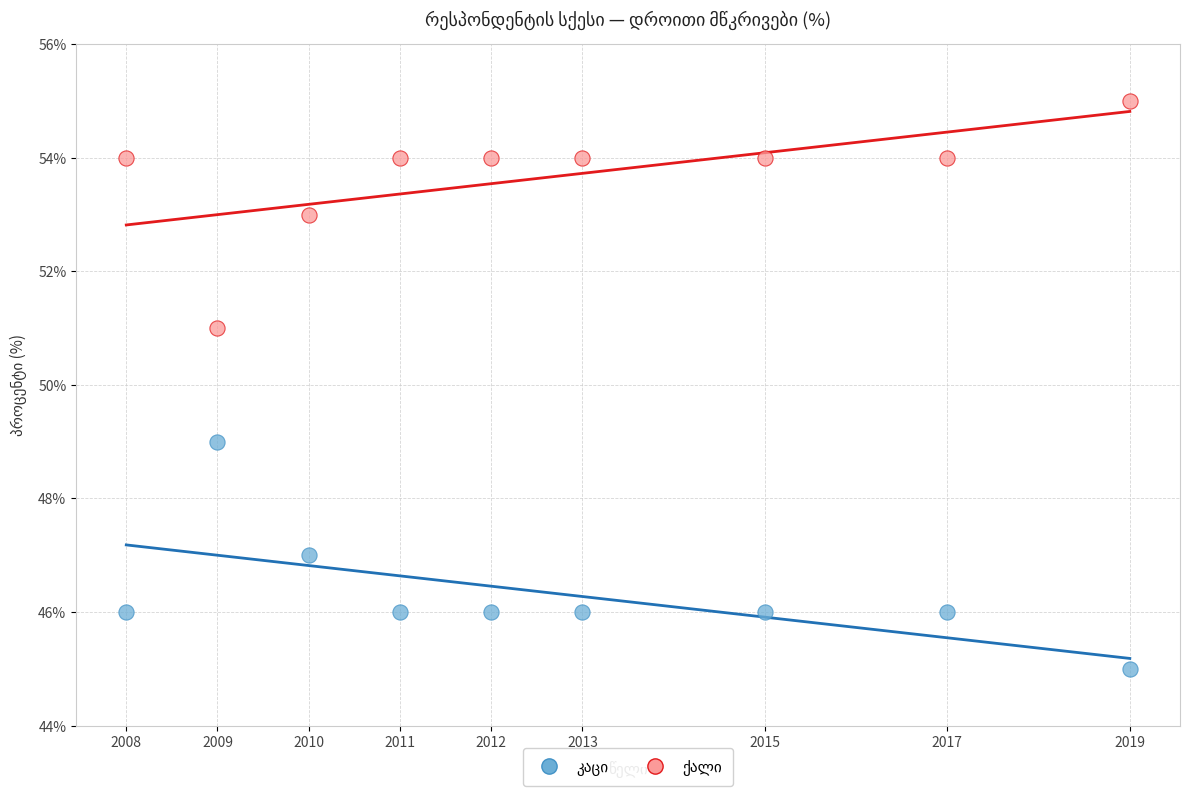

Across all data points, what is the range of Y values (max minus min)?

10